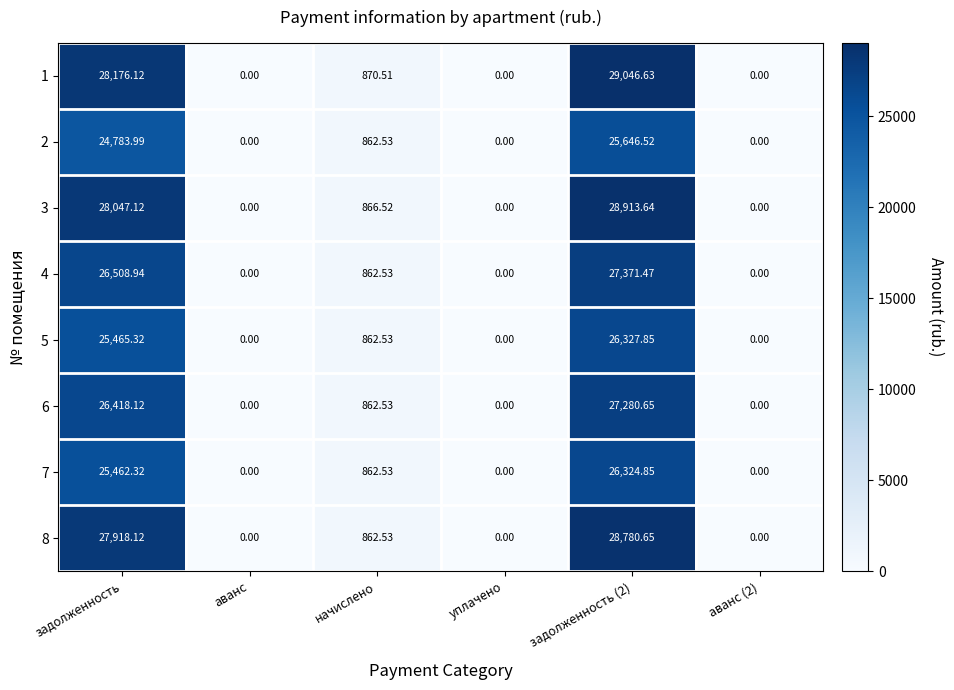

Is the value of 2 at уплачено greater than the value of 1 at начислено?

No